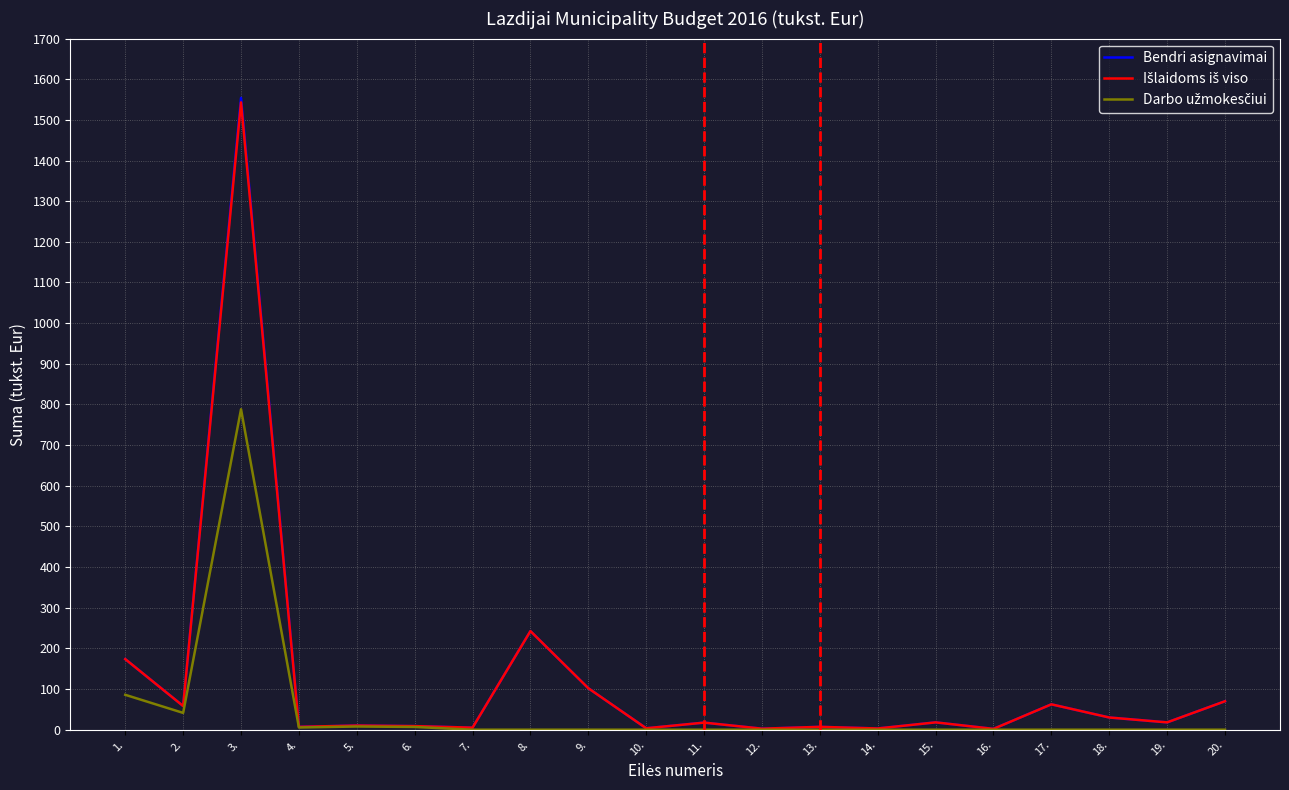

What is the lowest value of the Bendri asignavimai series?

2.0